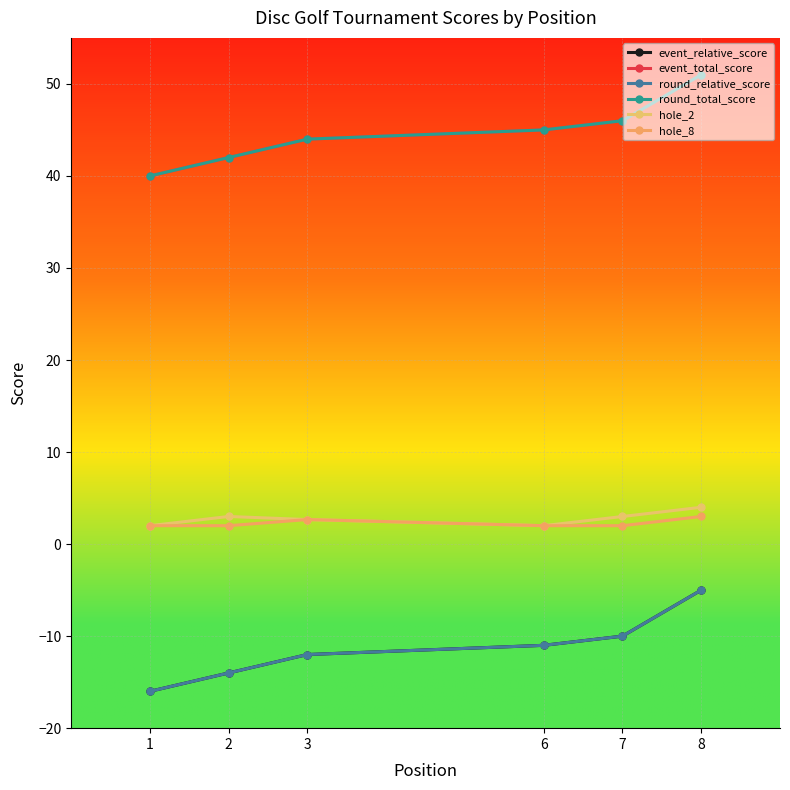

Is this an area chart (filled region under the line)?

No